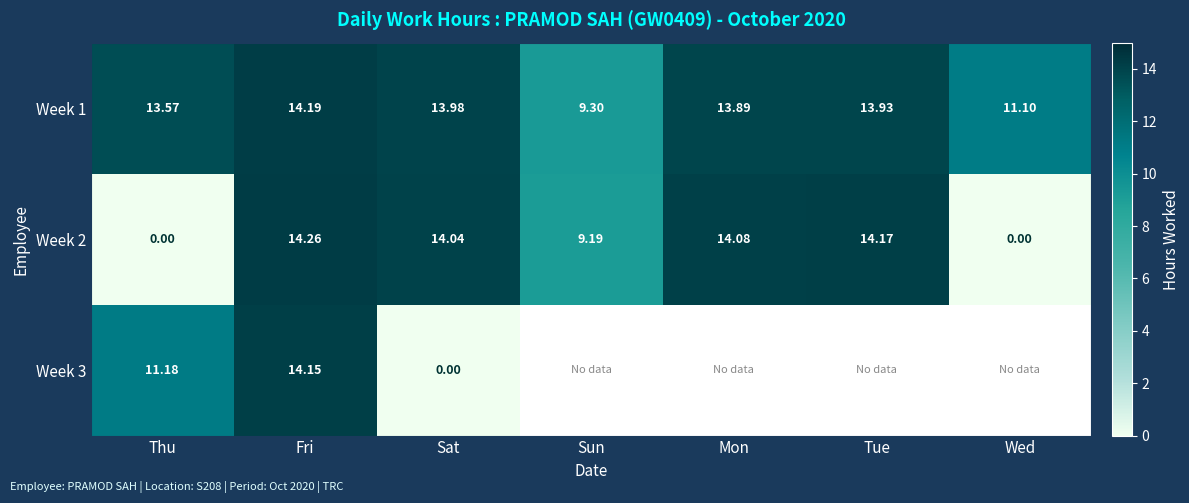

List the labels in order of Week 1 value, smallest first.

Sun, Wed, Thu, Mon, Tue, Sat, Fri